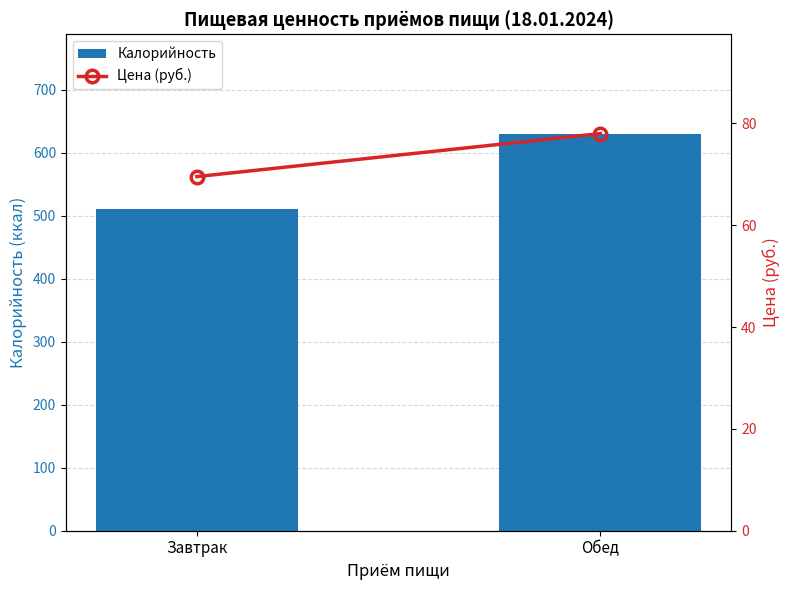

At which label does Калорийность reach its minimum?

Завтрак